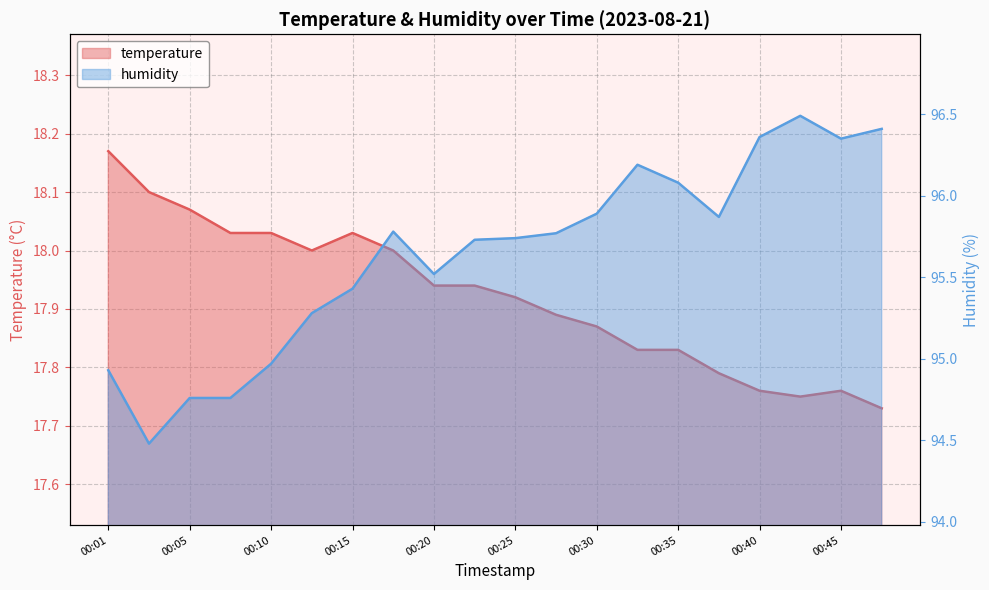

What is the value of the humidity point at the 7th from the left?

95.4